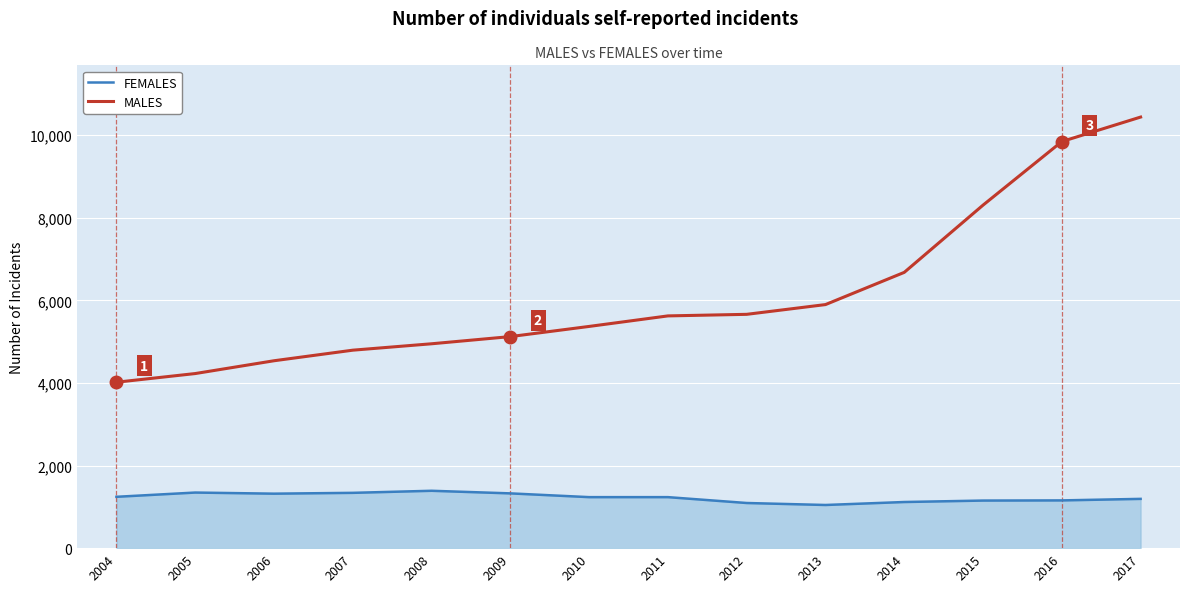

What is the sum of all FEMALES values?

17188